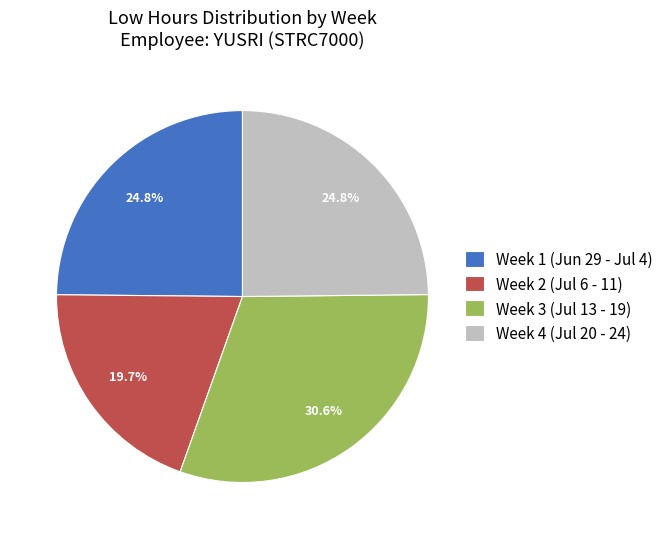

Which slice is the largest?

Week 3 (Jul 13 - 19)